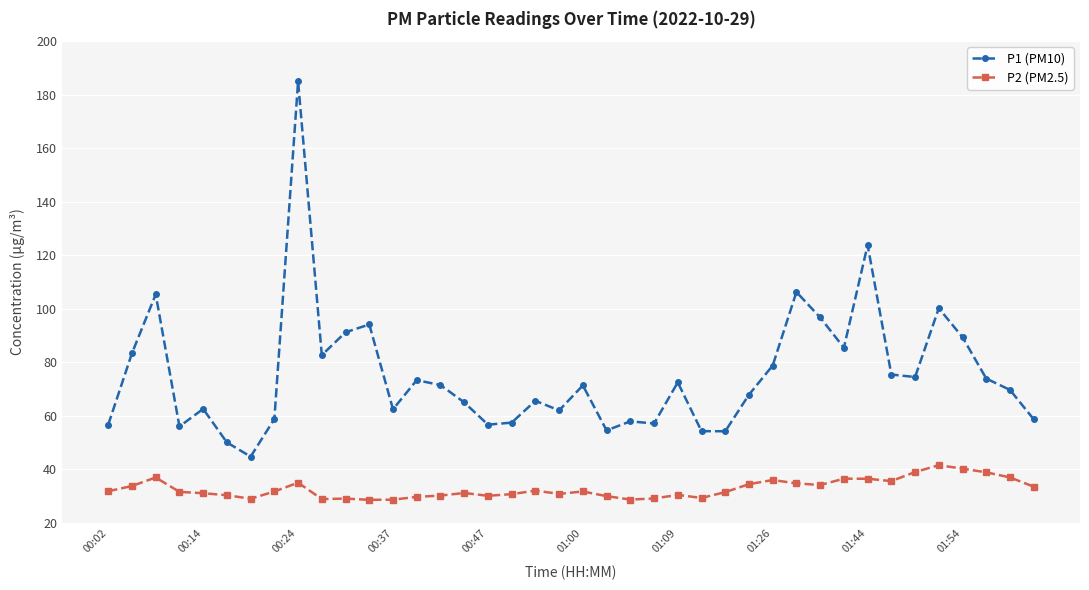

True or false: P2 (PM2.5) and P1 (PM10) cross at least once.

False